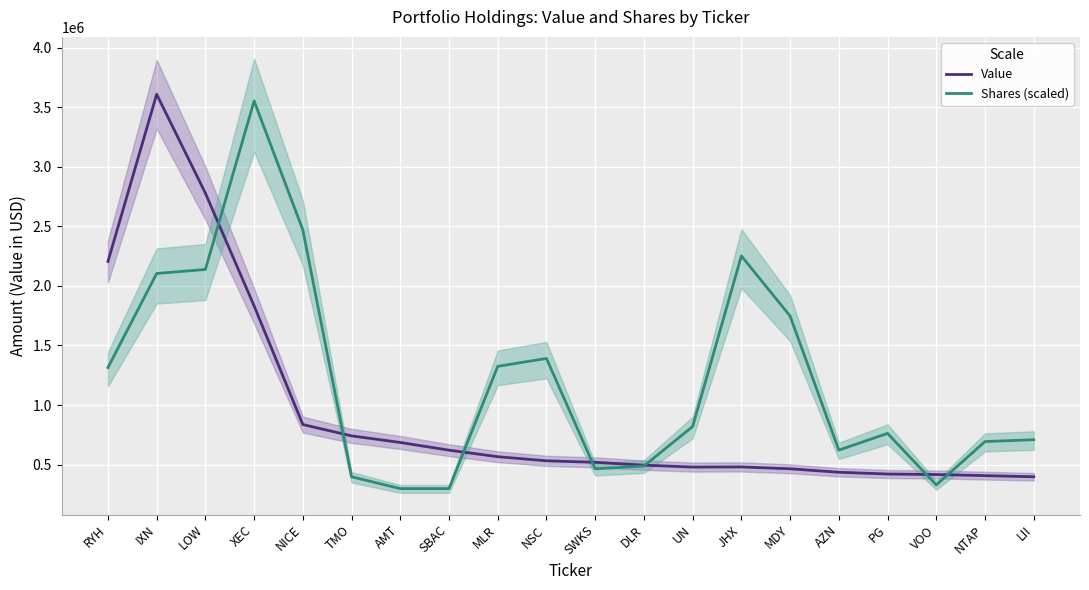

Does the chart display data point markers on the line(s)?

No